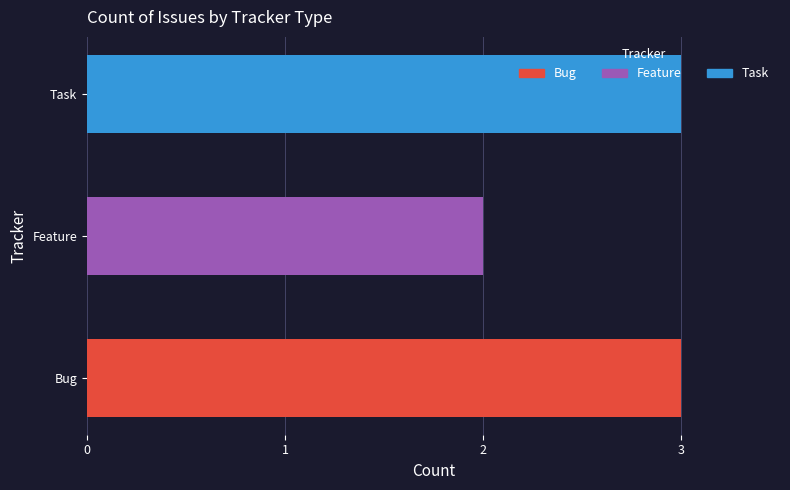

How many bars are there in total?

3